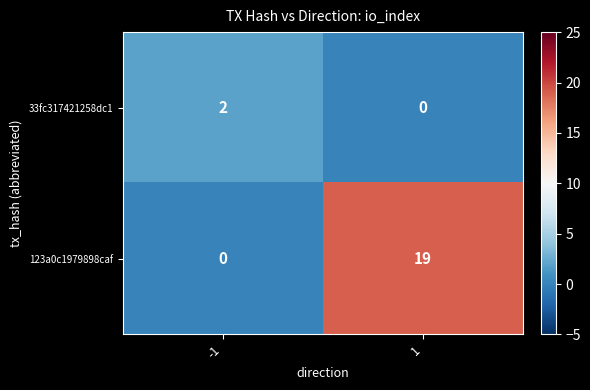

What is the total value across all series at 1?

19